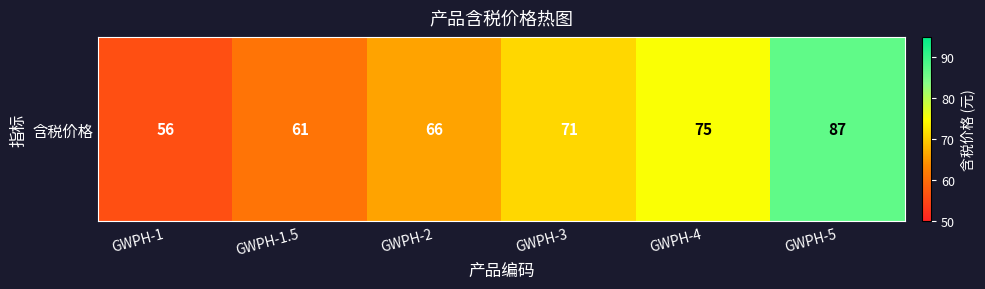

List the labels in order of value, smallest first.

GWPH-1, GWPH-1.5, GWPH-2, GWPH-3, GWPH-4, GWPH-5